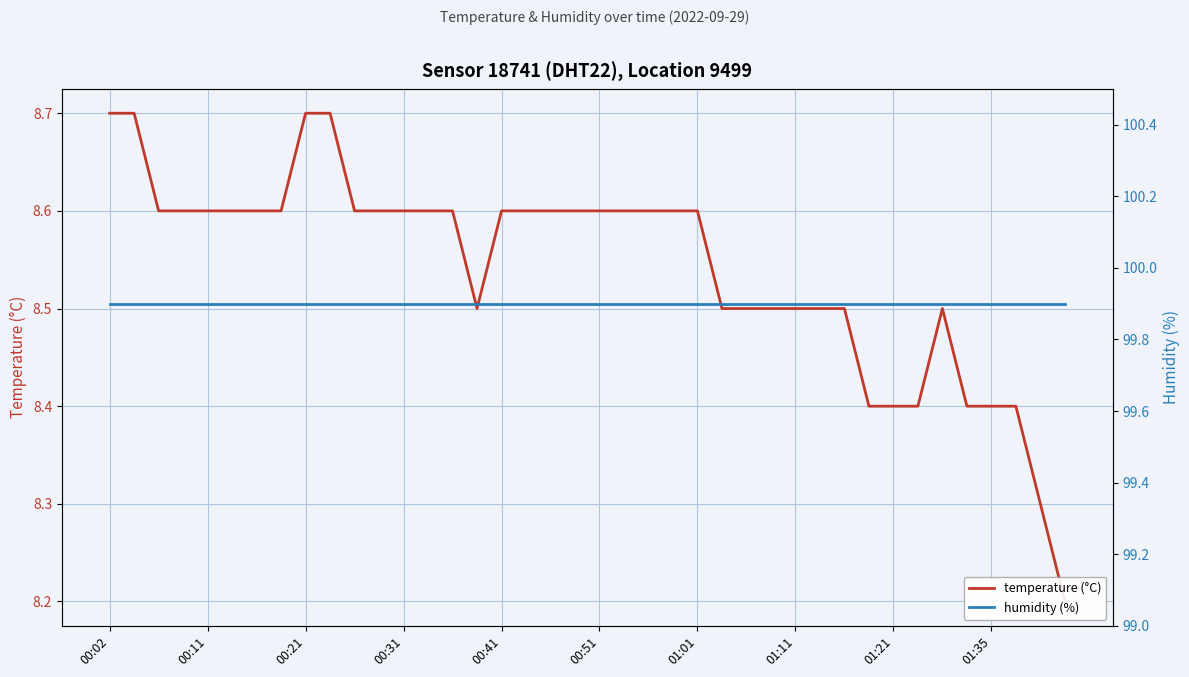

The value of humidity (%) at 38 is 60.5. True or false?

False